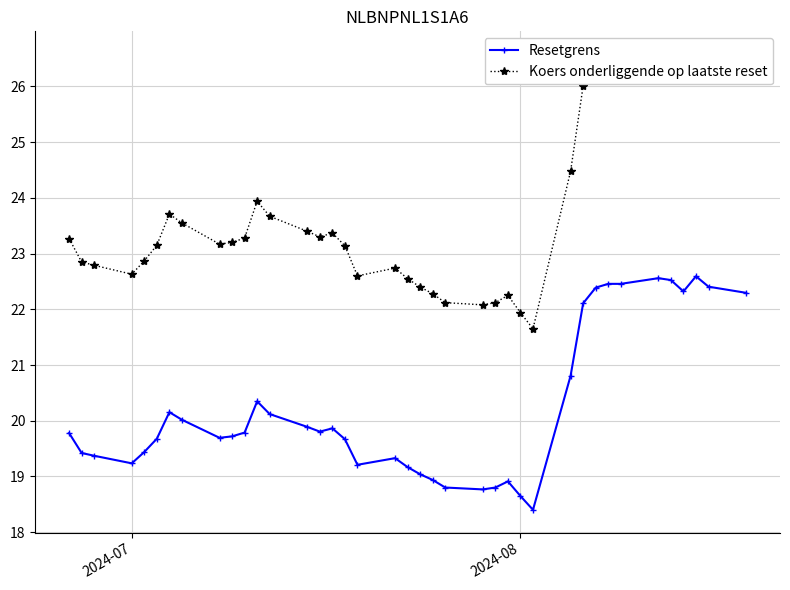

At how many categories does at least one series exceed 23?

24